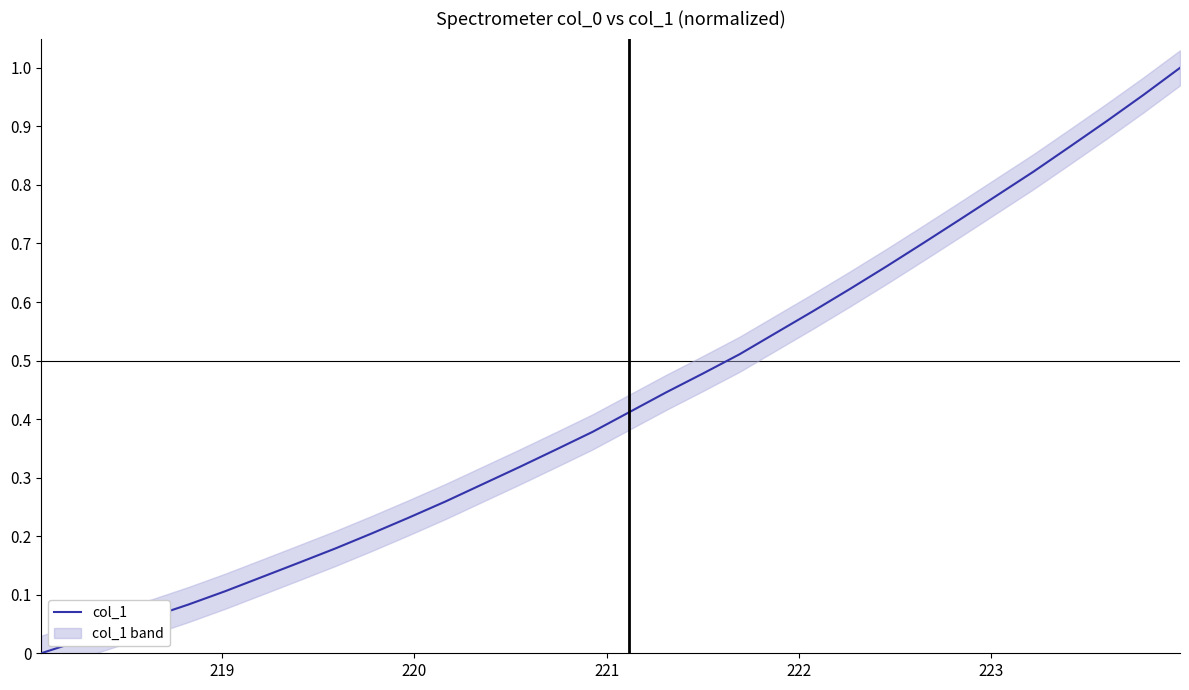

How many values are above zero?

31